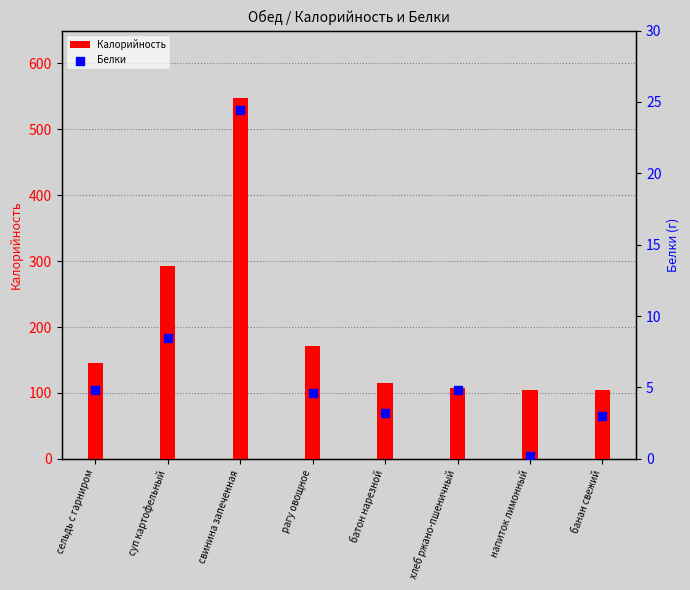

At how many categories does at least one series exceed 56?

8